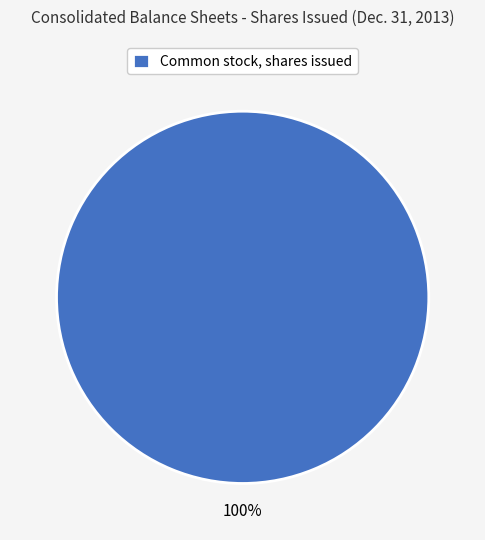

Which slice represents more than half of the pie?

Common stock, shares issued